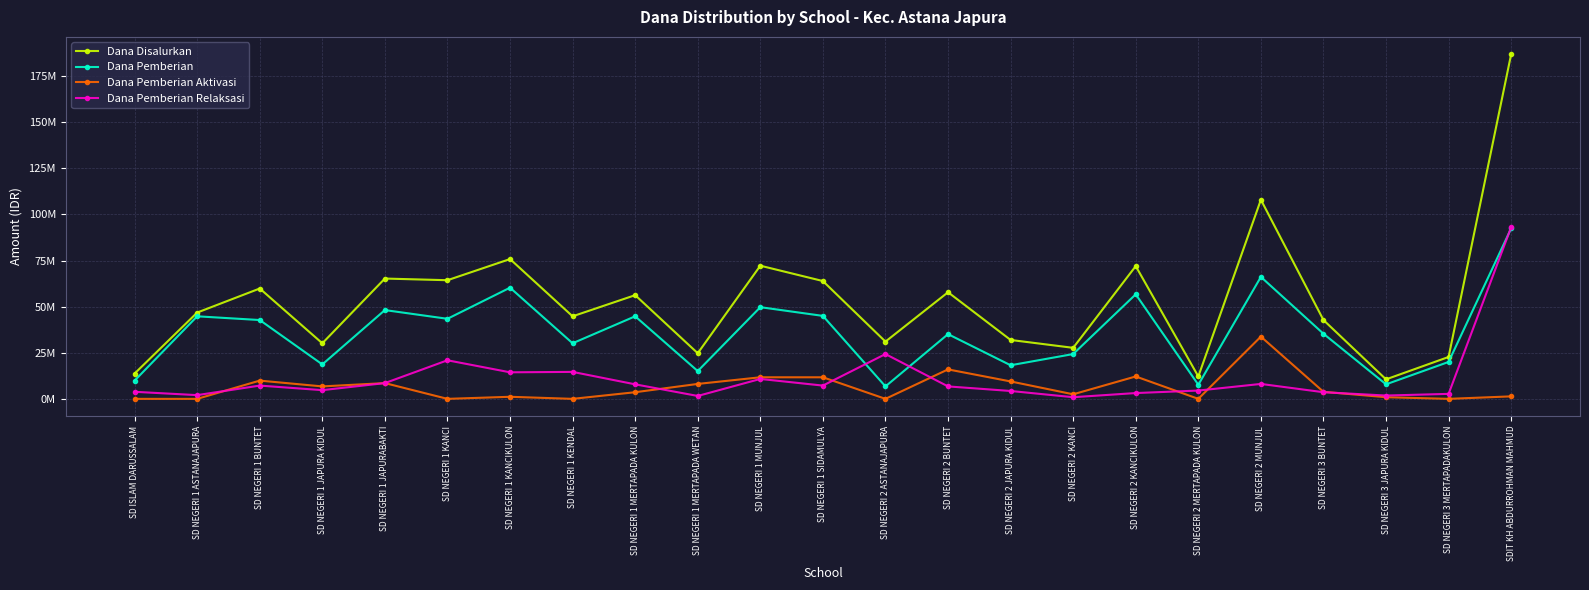

What are all the series names shown in the legend?

Dana Disalurkan, Dana Pemberian, Dana Pemberian Aktivasi, Dana Pemberian Relaksasi